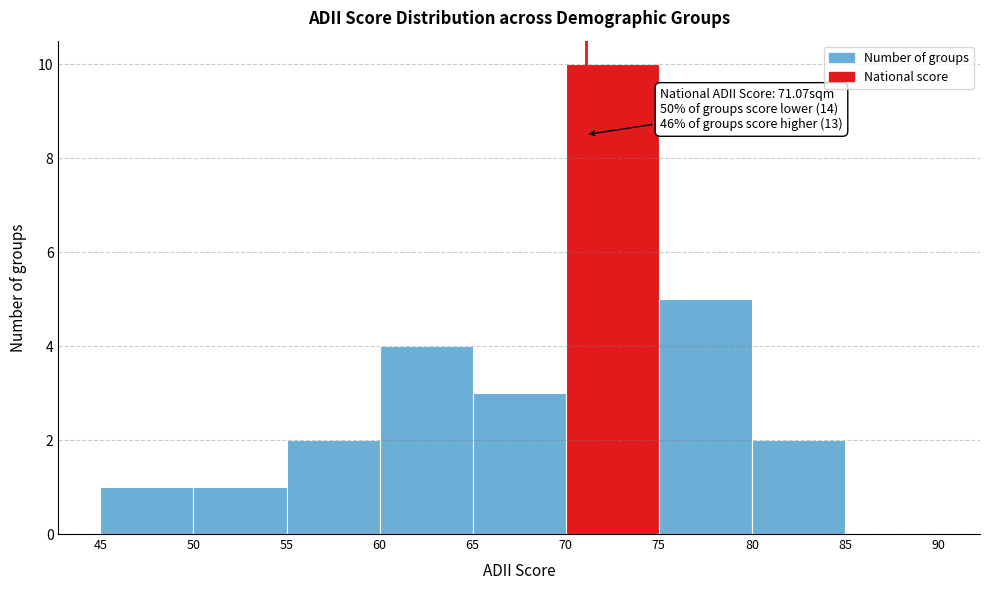

Over which range of the x-axis is the bar tallest?

70 to 75